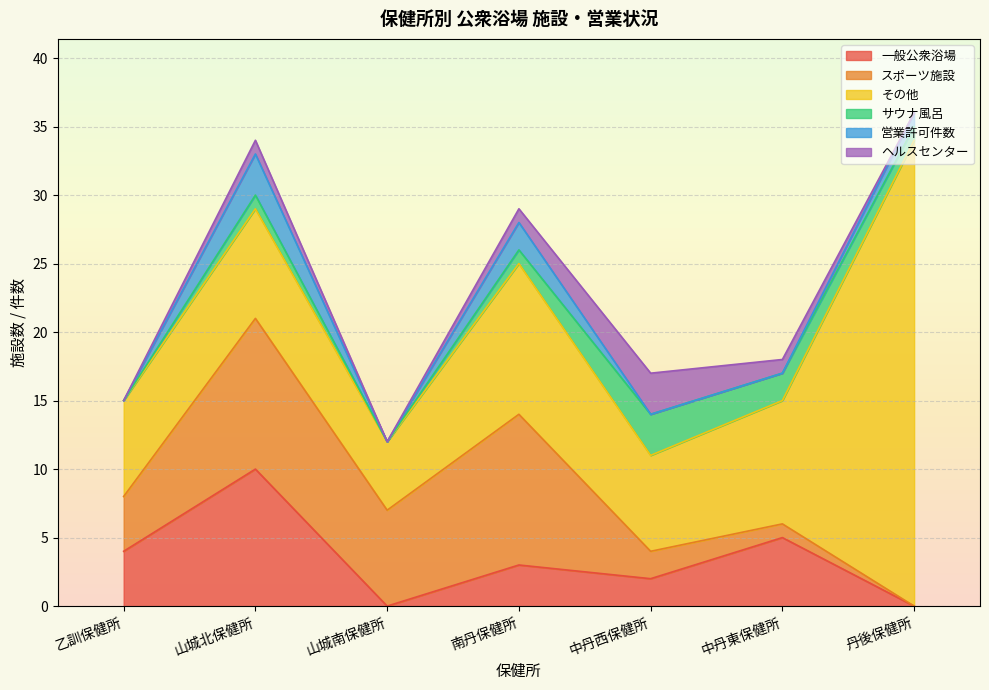

The value of スポーツ施設 at 中丹西保健所 is 3. True or false?

False